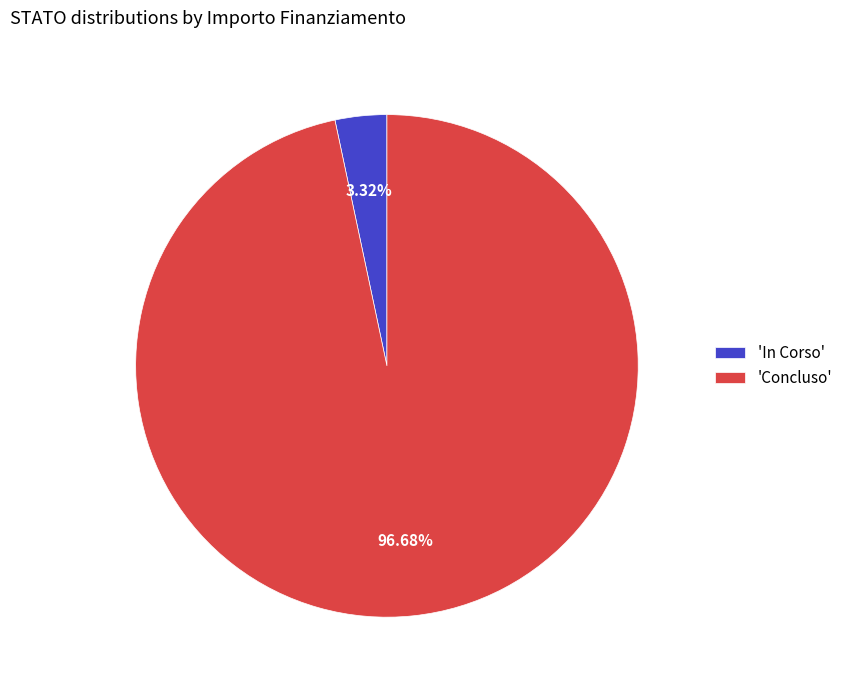

How many slices are in this pie chart?

2